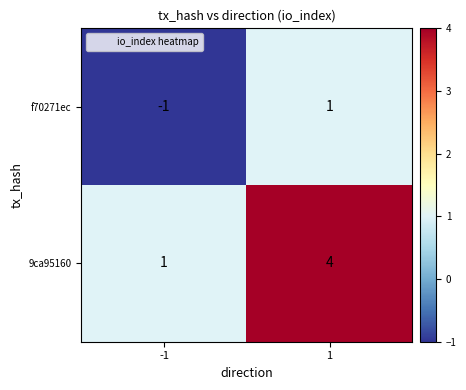

Which series has the largest range (max minus min)?

9ca95160